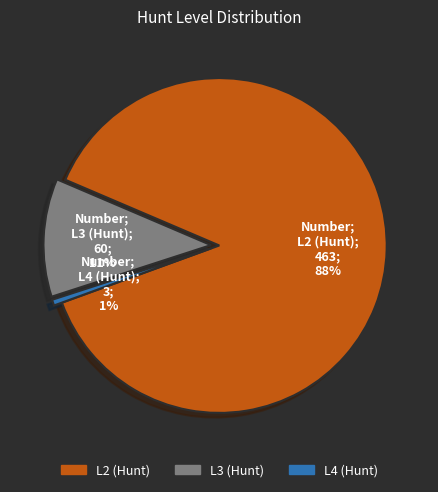

To the nearest percent, what is the difference between the largest and smallest slice percentages?

87%